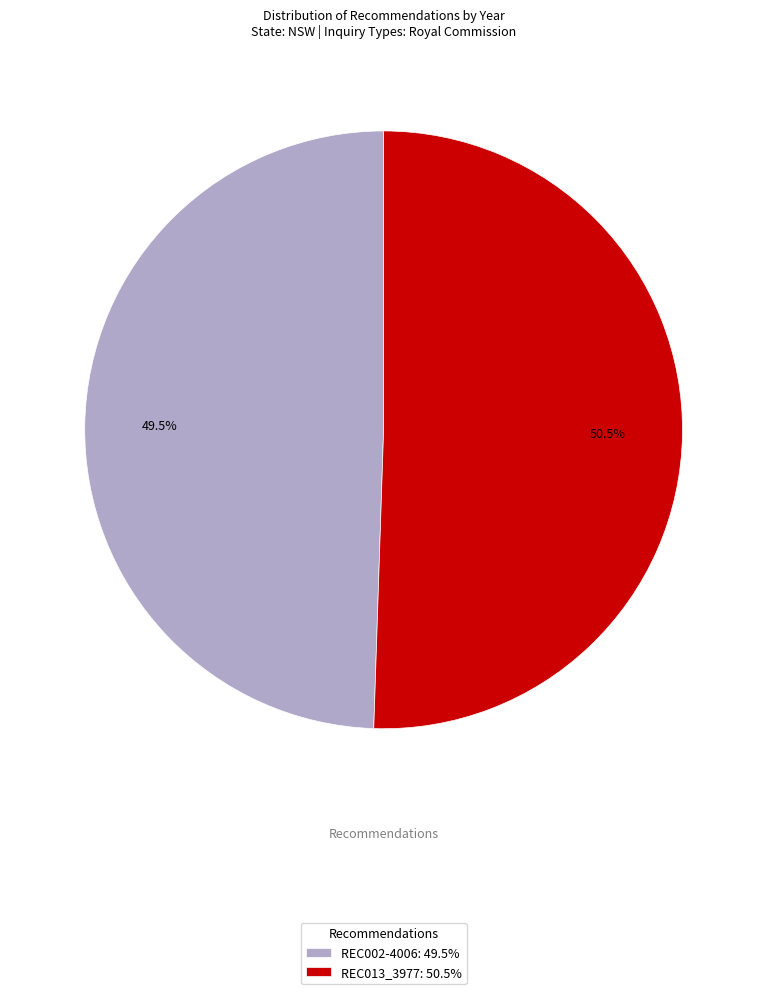

What is the largest slice in the pie chart?

REC013_3977